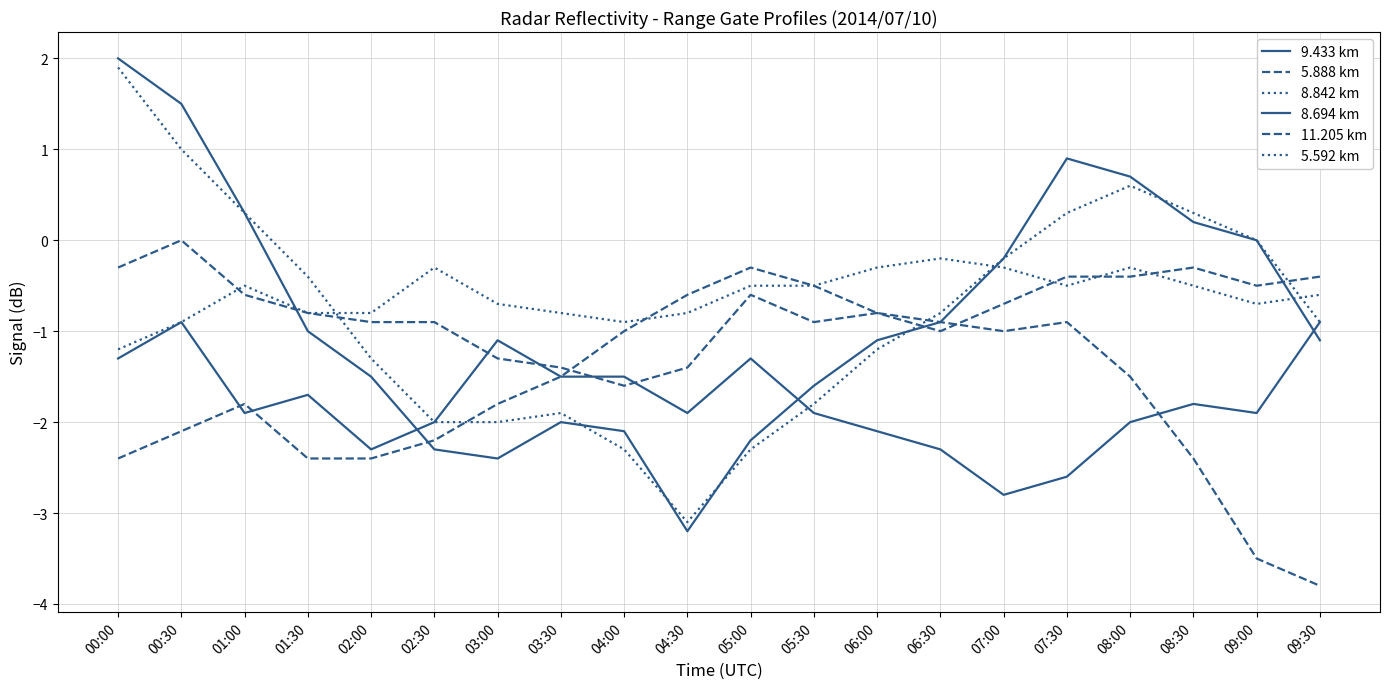

How many positive values does the 8.842 km series have?

6